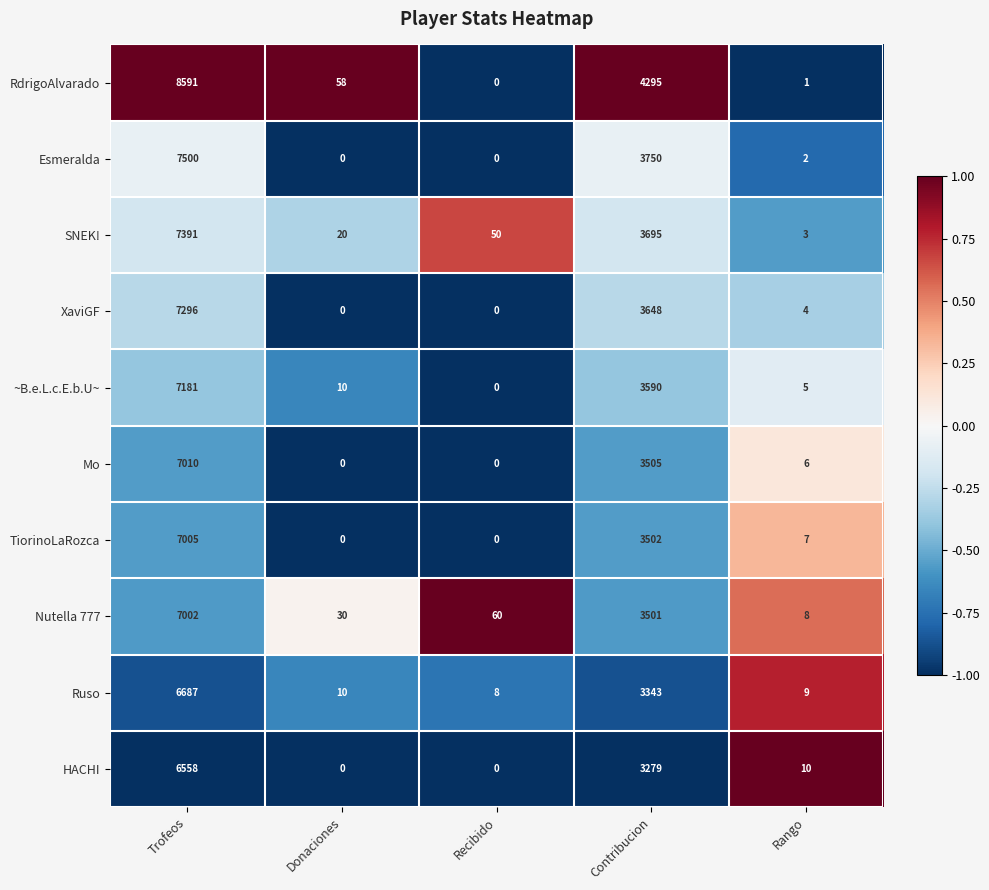

At Rango, list the series in order from smallest to largest.

RdrigoAlvarado, Esmeralda, SNEK!, XaviGF, ~B.e.L.c.E.b.U~, Mo, TiorinoLaRozca, Nutella 777, Ruso, HACHI